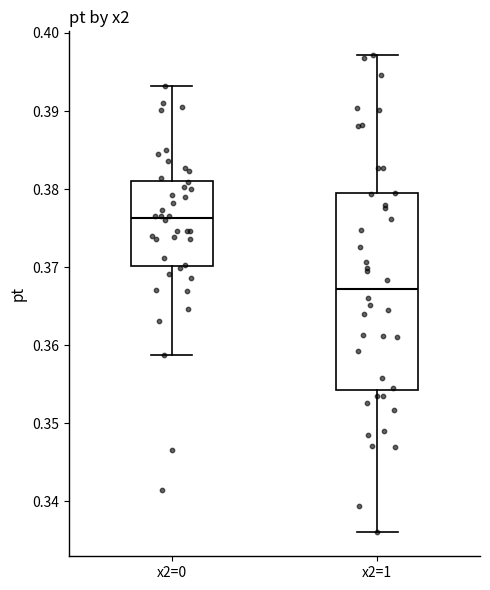

Comparing the boxes themselves (not the whiskers), which one is the tallest?

x2=1